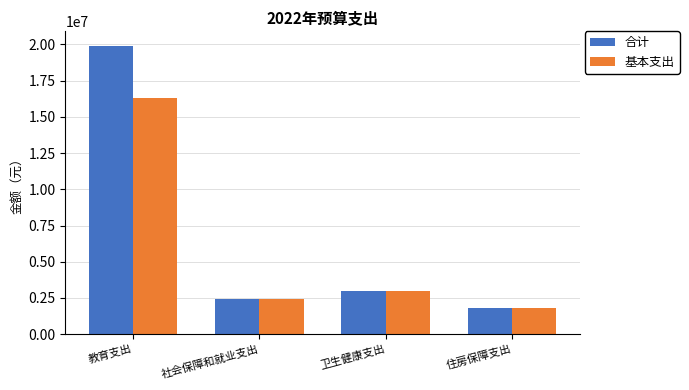

How many values in the 基本支出 series are below 2954496?

2